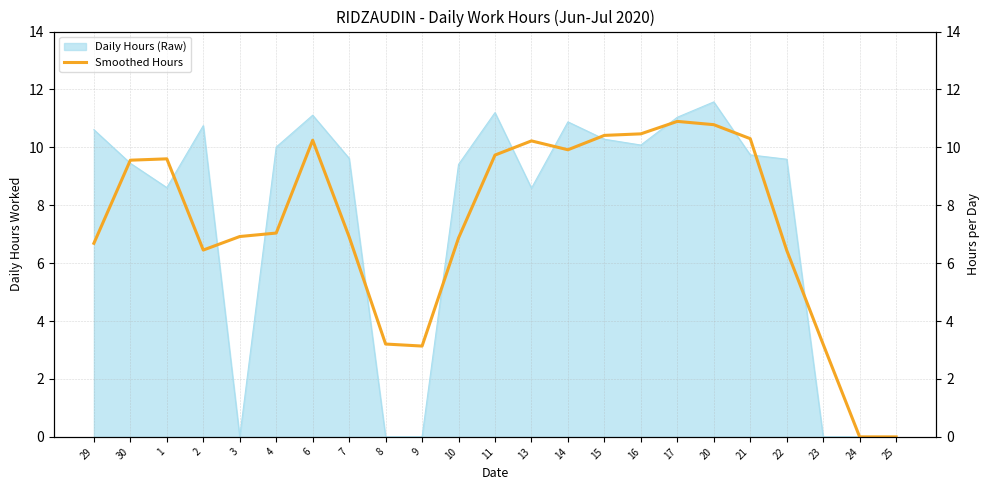

What is the sum of the values at 3 and 24?

6.9